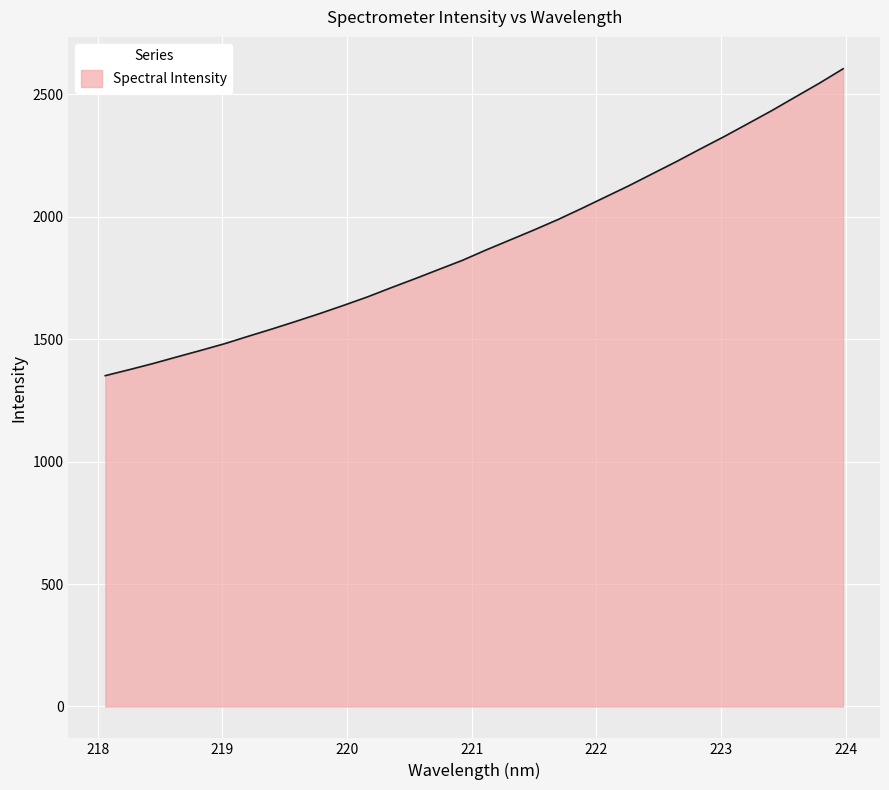

What is the smallest value displayed?

1351.0